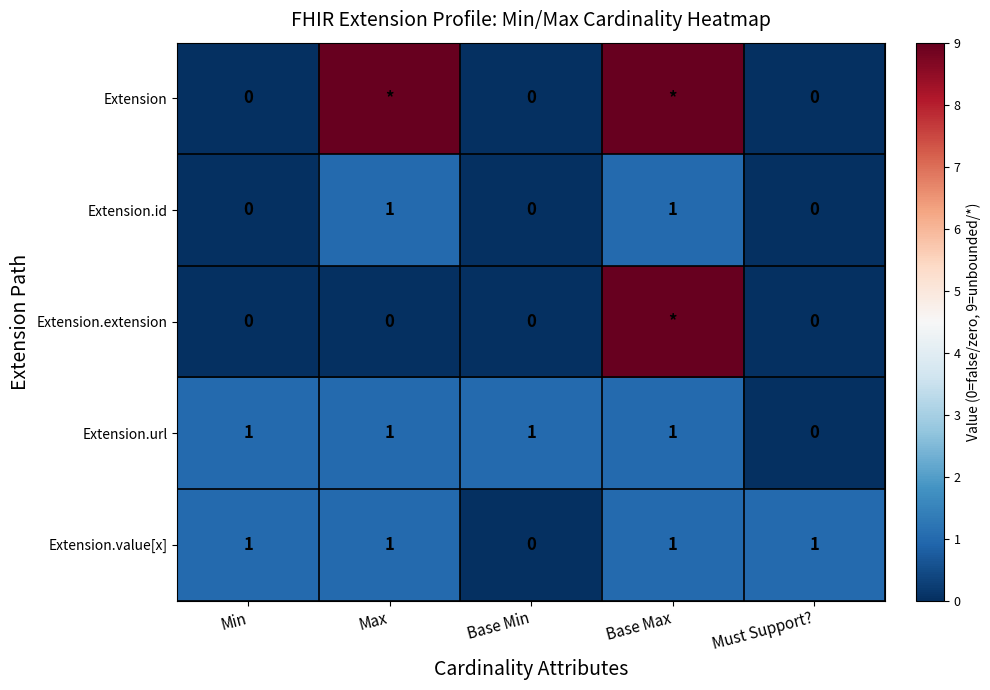

At which category does the chart reach its peak across all series?

Max